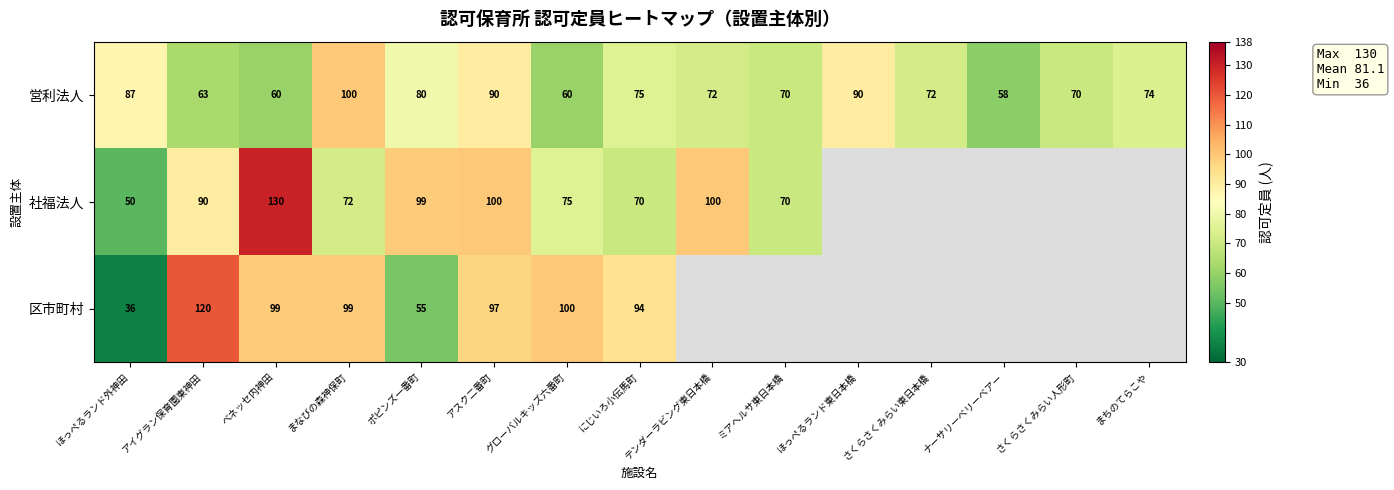

What is the average value of the 営利法人 series?

75